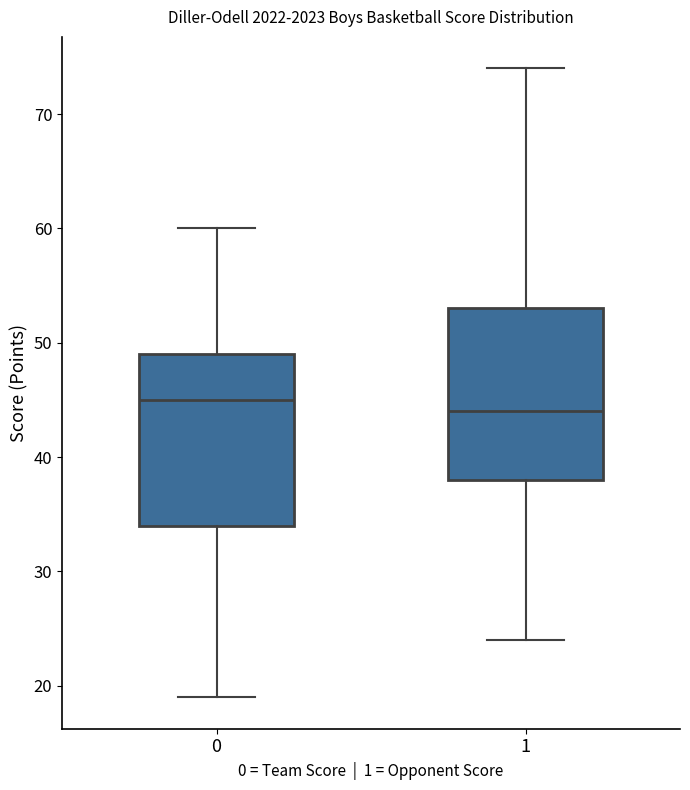

Reading left to right, transcribe this box plot: for each box, give where its median line is, the range the box spans, and where its two whiskers end, as read against the y-axis. The values are not printed on the chart, so give them approximately, as read against the axis.

0: median 45, box 34 to 49, whiskers 19 to 60
1: median 44, box 38 to 53, whiskers 24 to 74